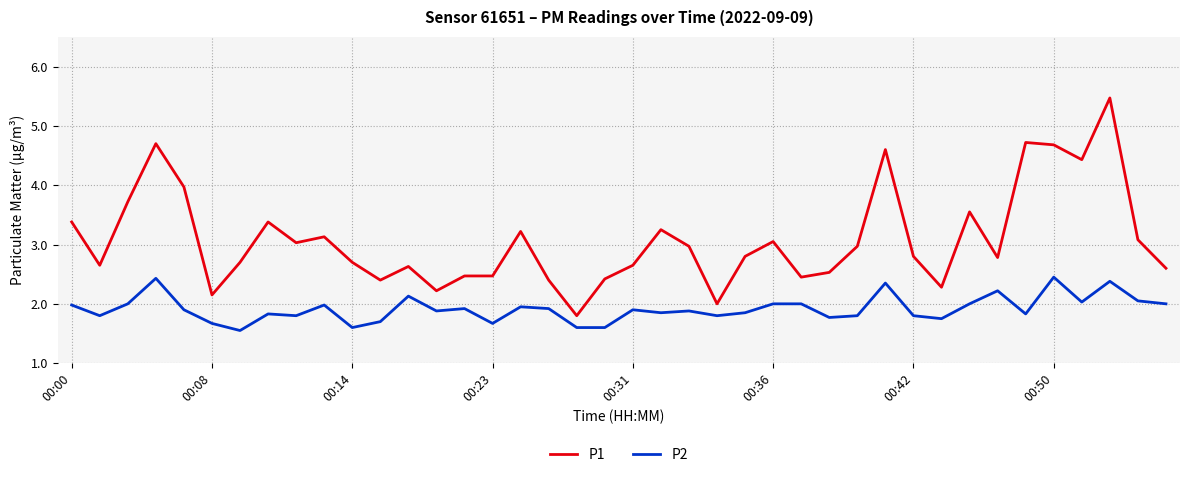

Which series has the largest range (max minus min)?

P1